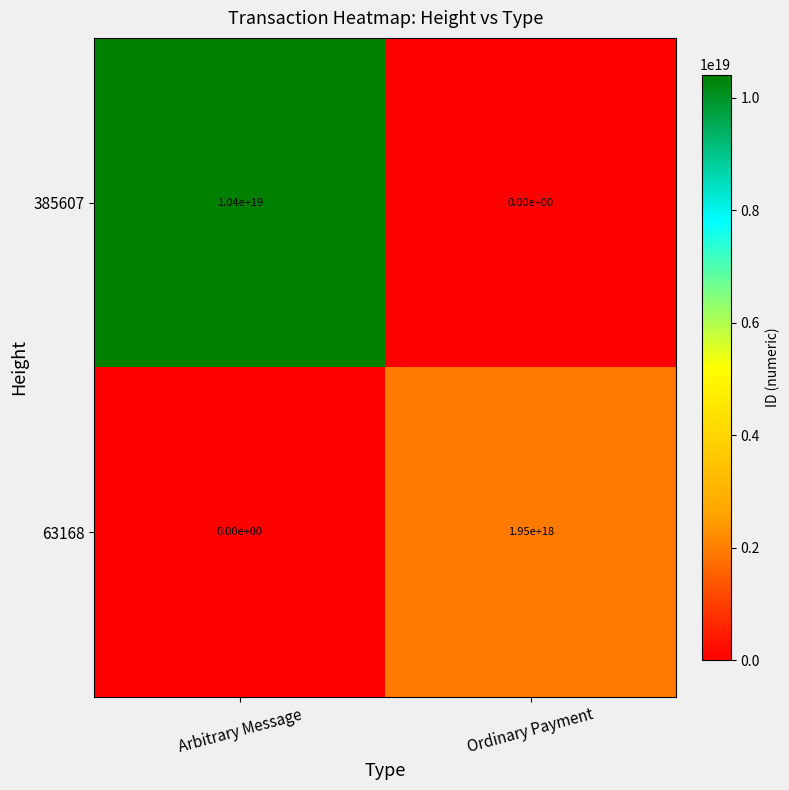

The 385607 series shows 16024377491814877184 at Arbitrary Message. True or false?

False